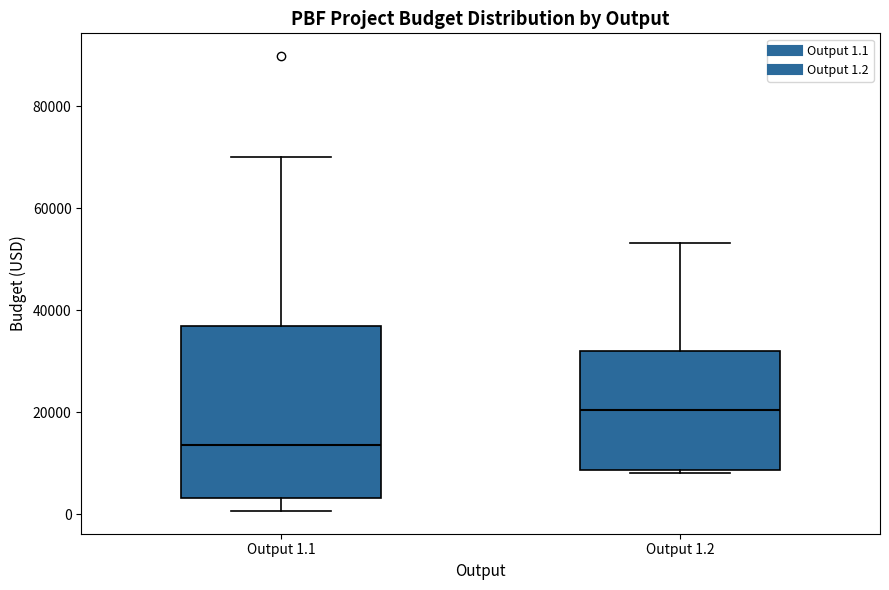

Reading left to right, transcribe this box plot: for each box, give where its median line is, the range the box spans, and where its two whiskers end, as read against the y-axis. The values are not printed on the chart, so give them approximately, as read against the axis.

Output 1.1: median 14000, box 4000 to 38000, whiskers 0 to 70000
Output 1.2: median 20000, box 8000 to 32000, whiskers 8000 (just below the box's lower edge) to 54000